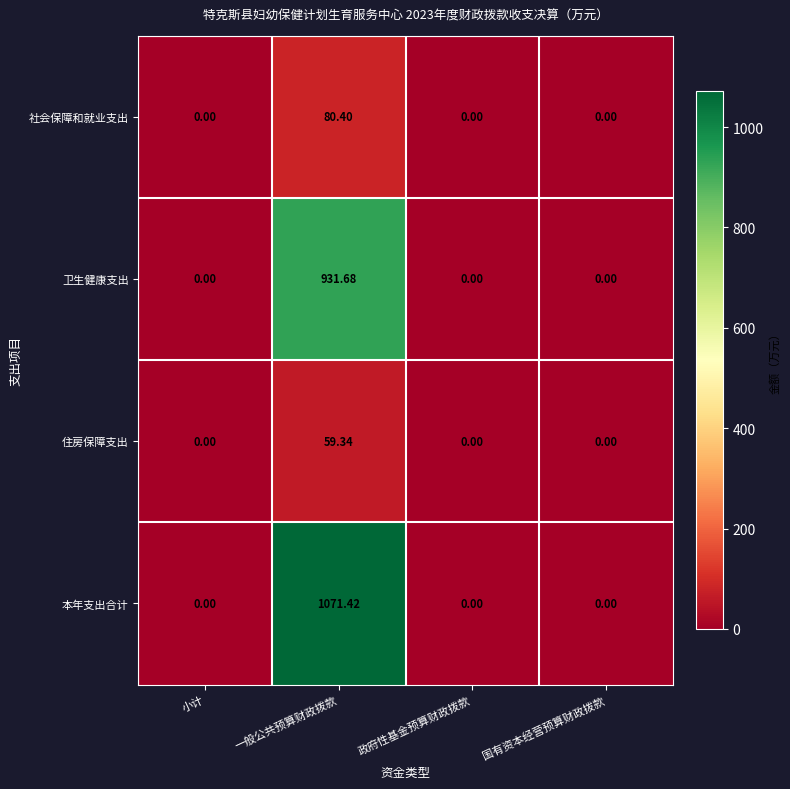

Between 小计 and 一般公共预算财政拨款, which series saw the biggest shift?

本年支出合计